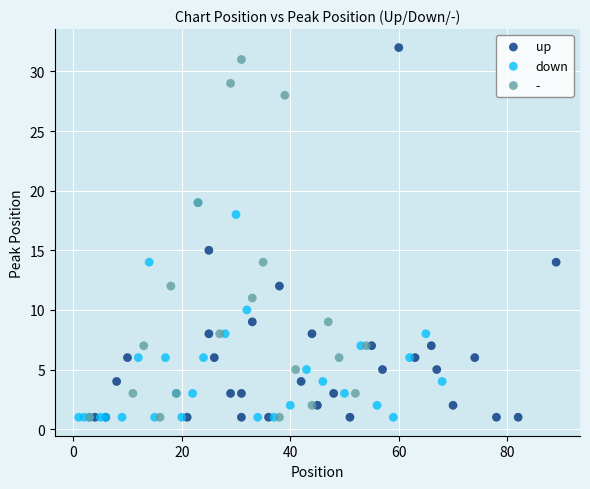

What are all the series names shown in the legend?

up, down, -